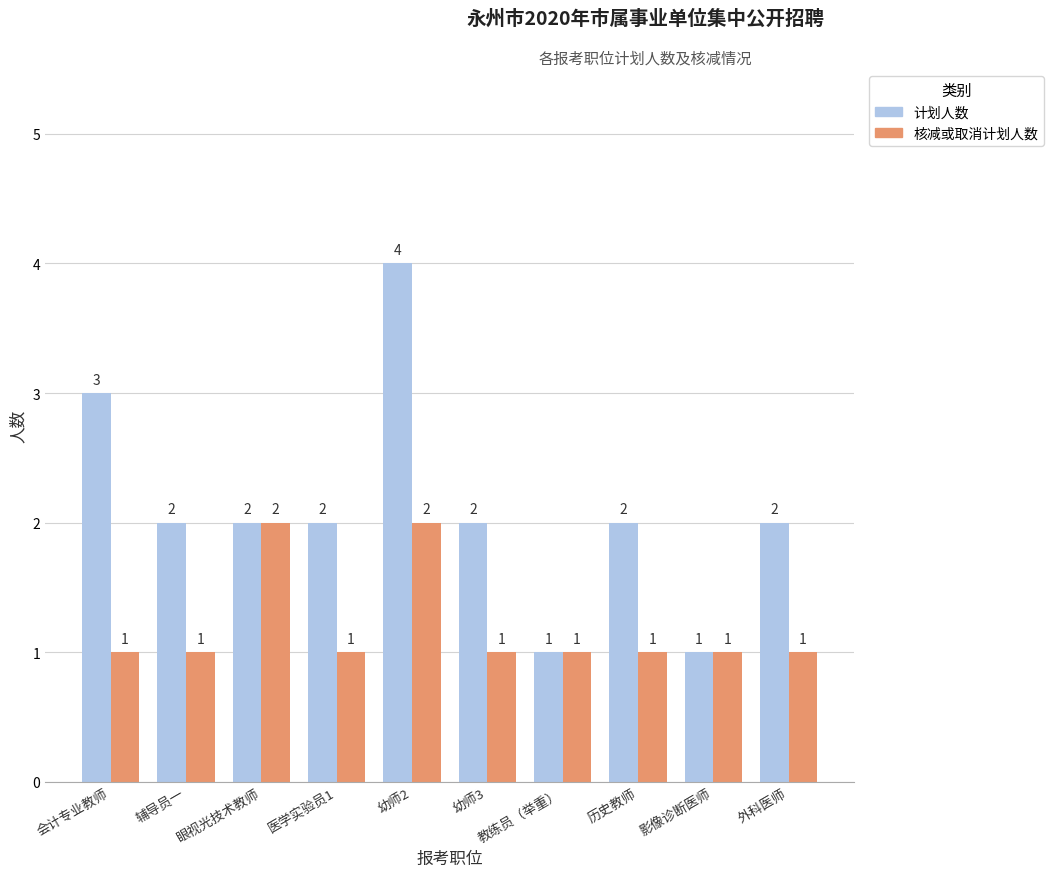

What is the label of the 9th bar from the left?

影像诊断医师